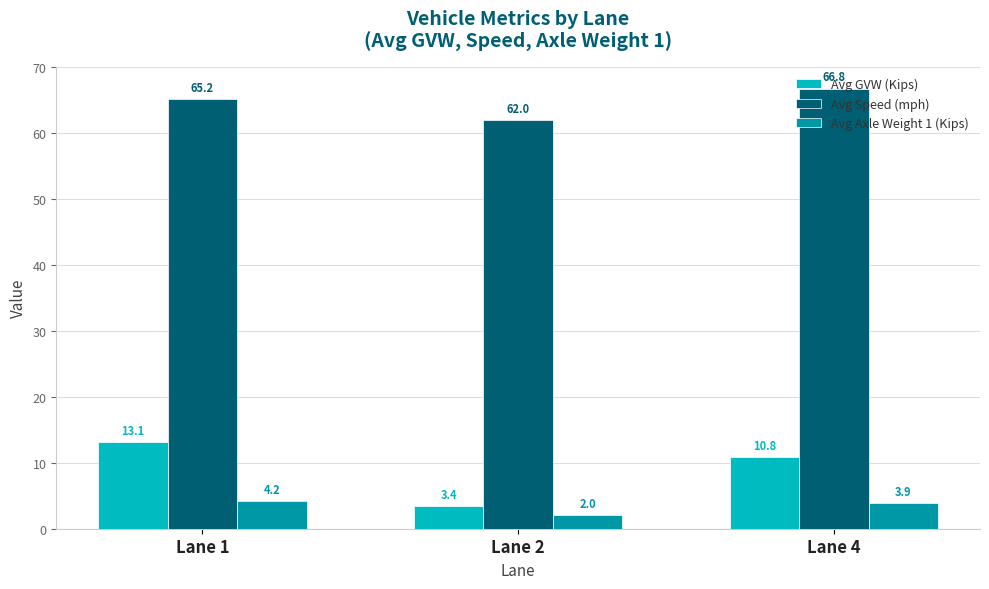

What is the difference between the Avg Speed (mph) values at Lane 4 and Lane 1?

1.6